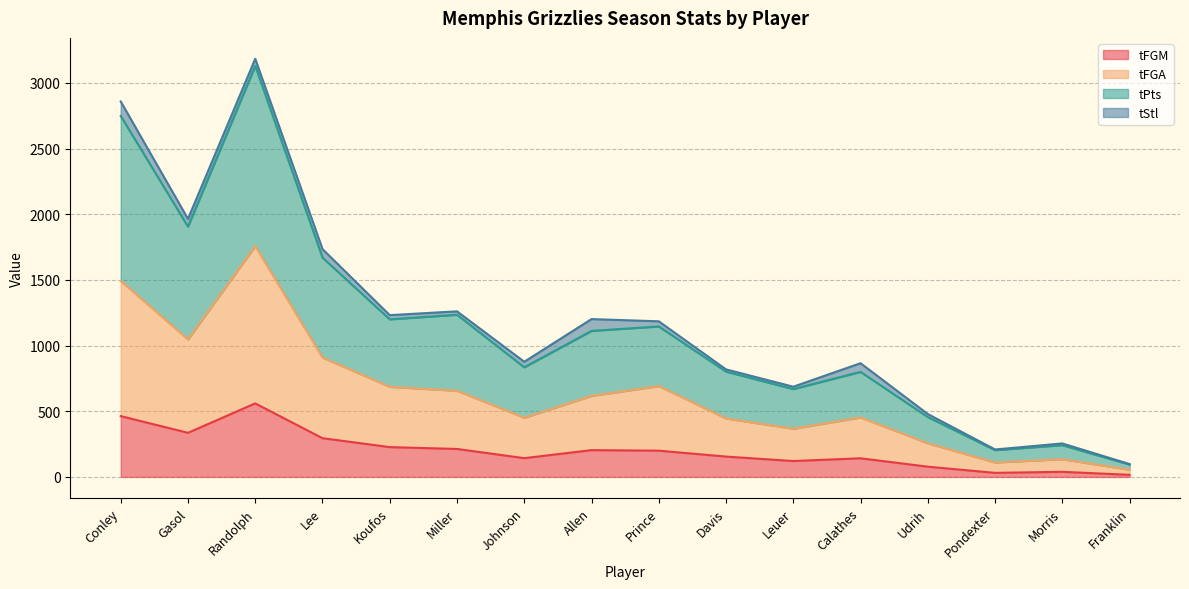

What is the value of the tFGM point at the 2nd from the left?

336